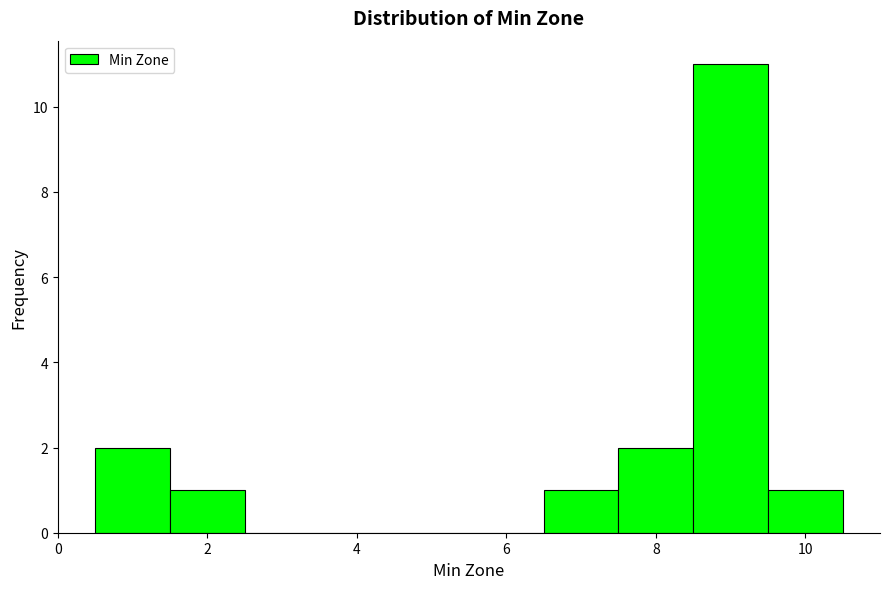

Reading left to right, transcribe this chart: for each bar, give the range it covers on the x-axis and its height. Neither the bar edges nor the heights are printed on the chart, so give them approximately, as read against the axes.

0.5 to 1.5: 2
1.5 to 2.5: 1
2.5 to 3.5: 0
3.5 to 4.5: 0
4.5 to 5.5: 0
5.5 to 6.5: 0
6.5 to 7.5: 1
7.5 to 8.5: 2
8.5 to 9.5: 11
9.5 to 10.5: 1